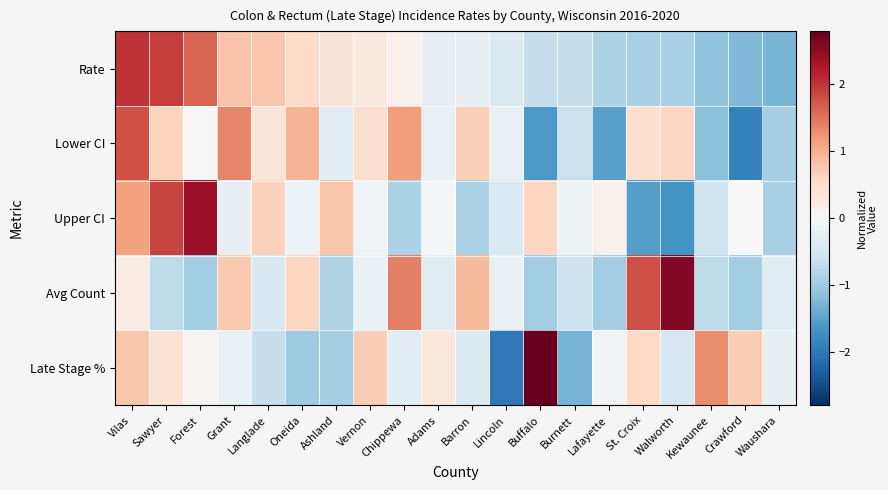

What is the minimum value shown in the chart?

-2.0